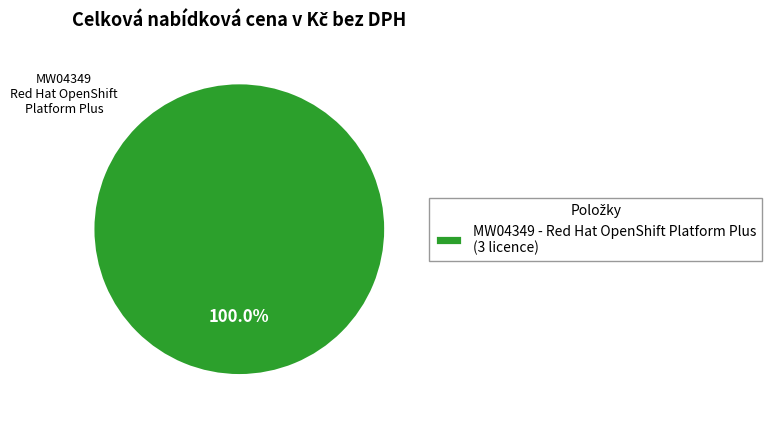

Is there a majority slice in this chart?

Yes